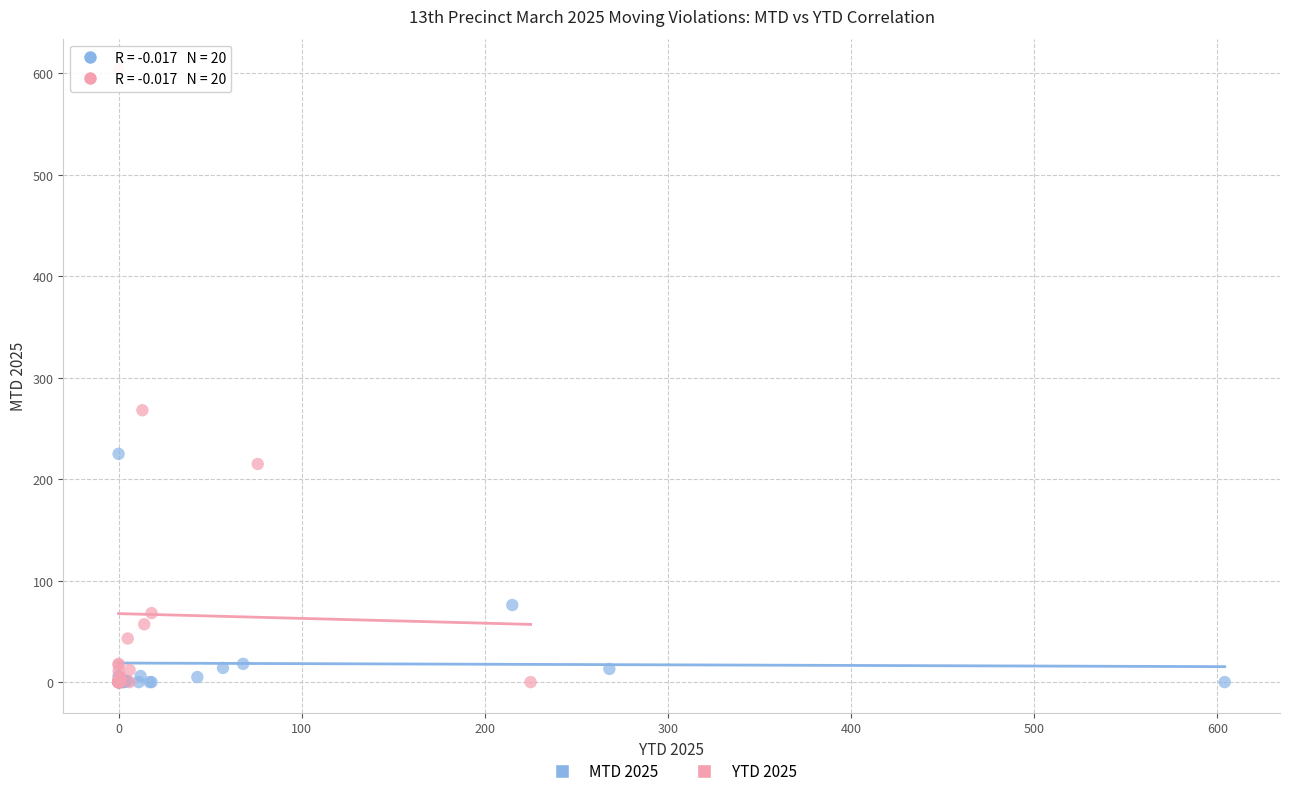

Which series contains the highest Y value?

YTD 2025